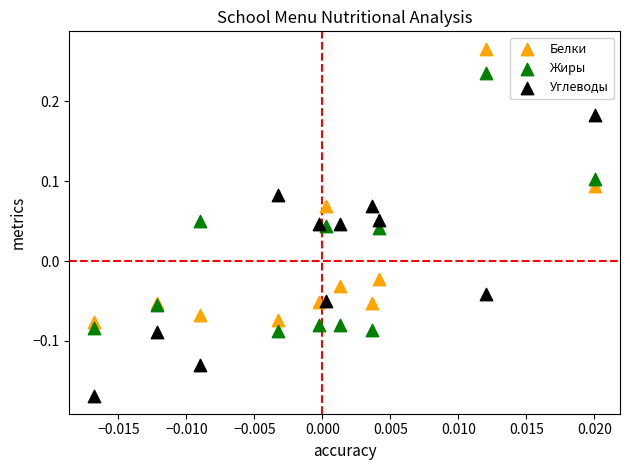

Which series has the widest spread of Y values?

Углеводы